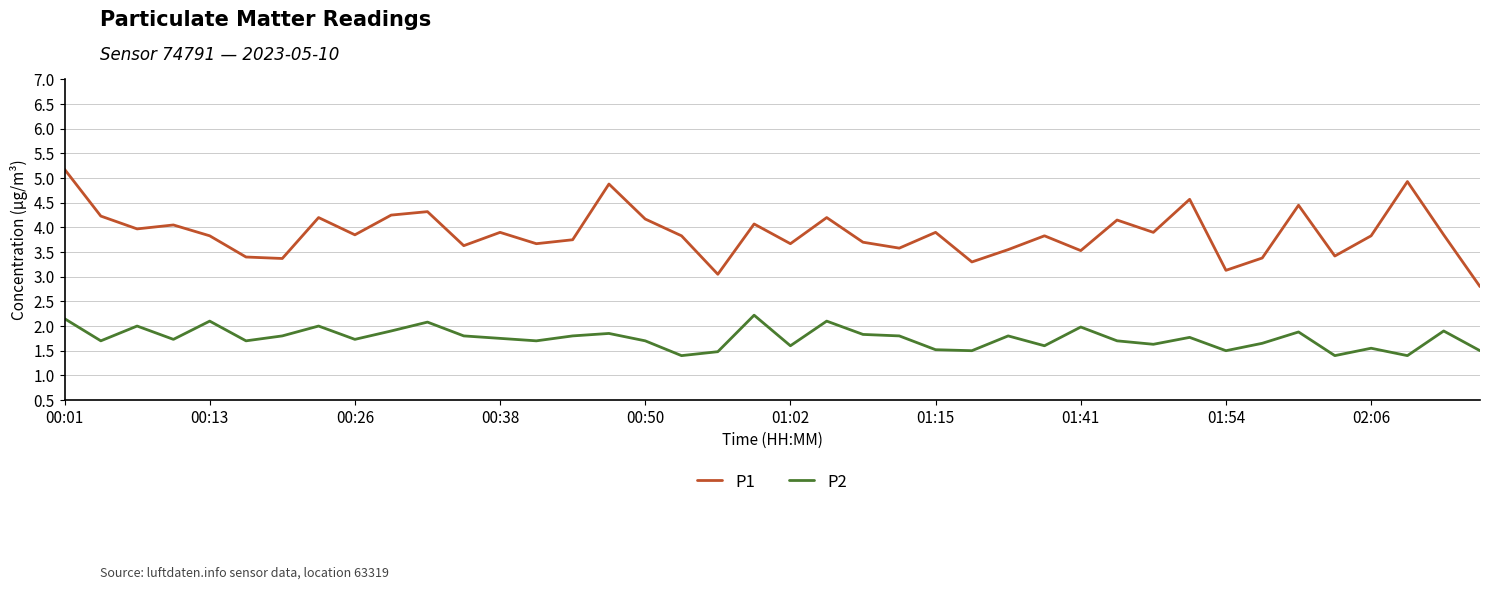

True or false: P2 and P1 cross at least once.

False